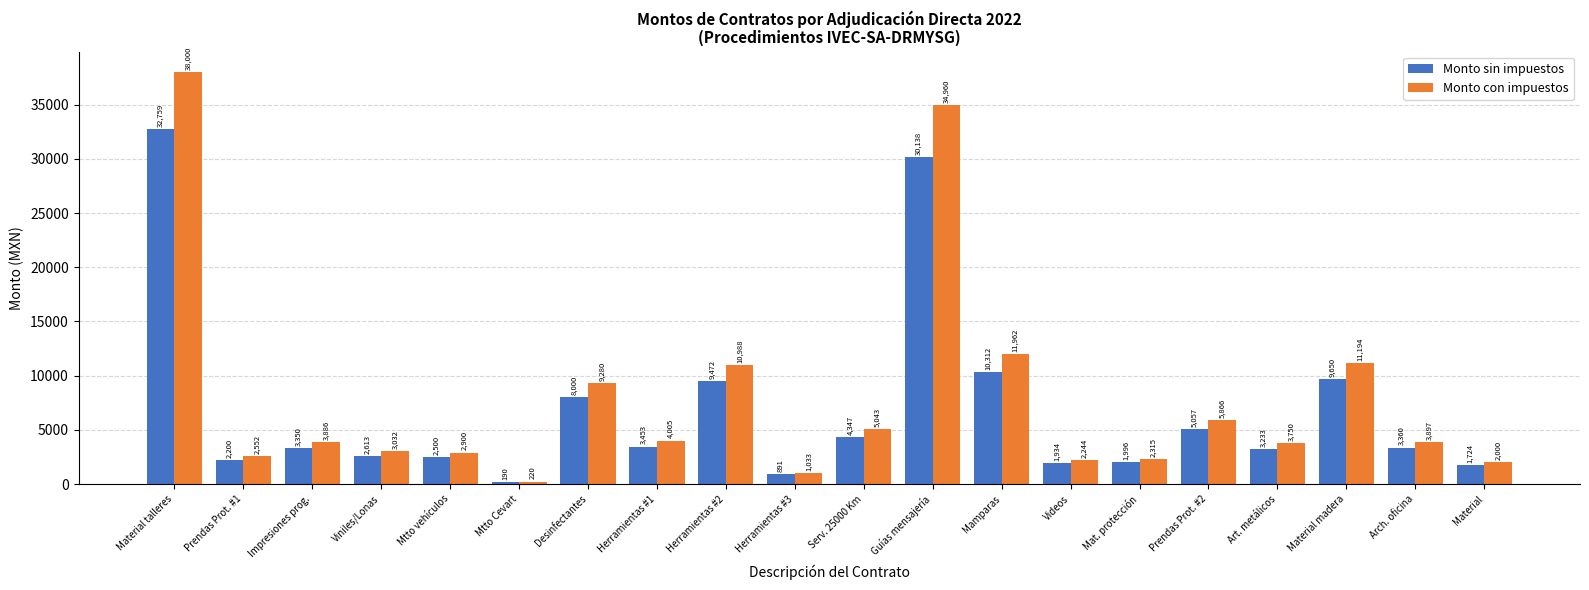

Which series has the widest spread of values?

Monto con impuestos